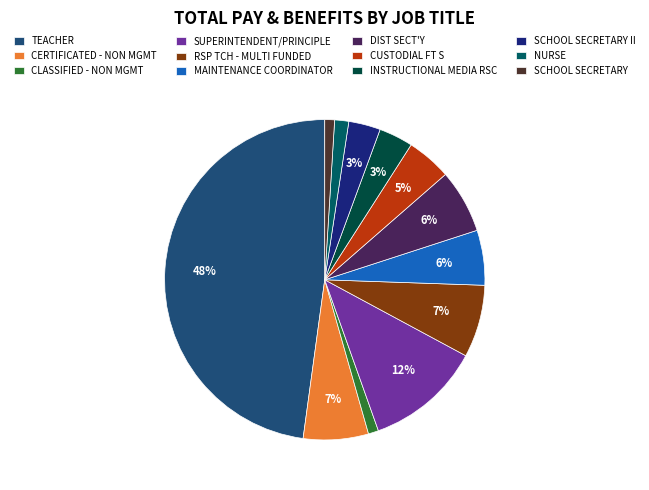

Is it true that CLASSIFIED - NON MGMT is 1% of the pie?

True